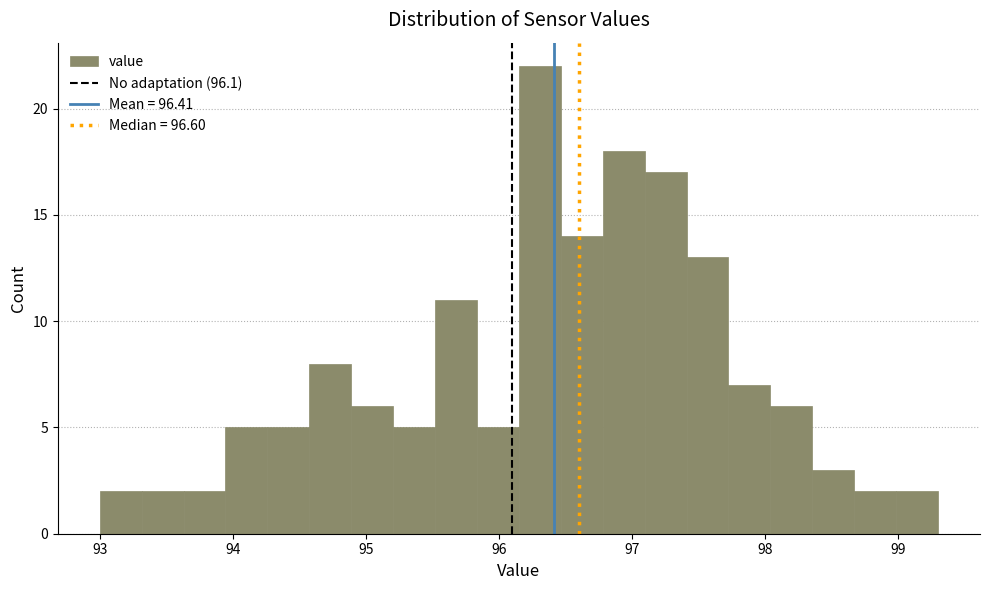

Around what value on the x-axis is the tallest bar? Give the approximate position of its centre, as read against the axis.

96.3